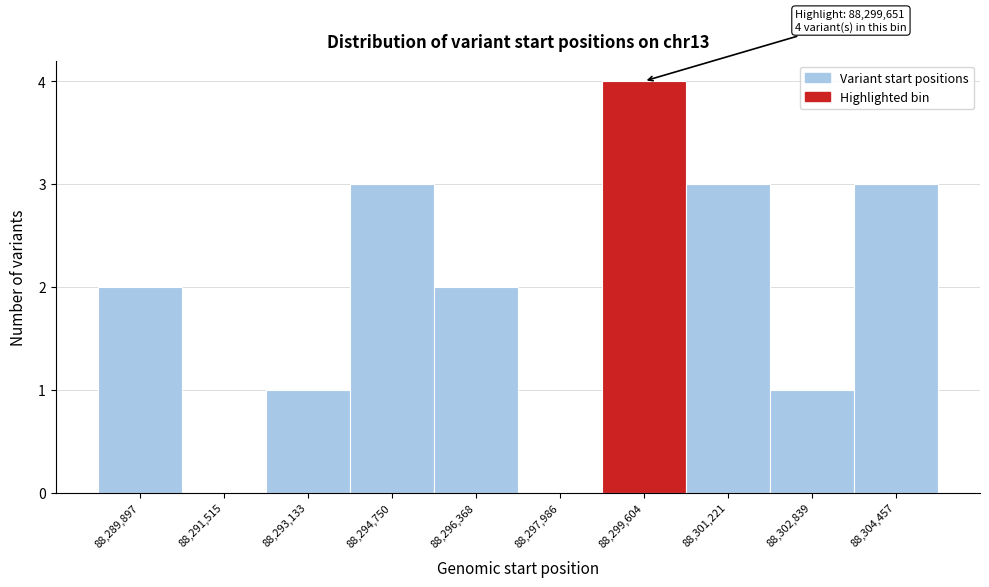

Which range on the x-axis has the tallest bar?

88298800 to 88300400